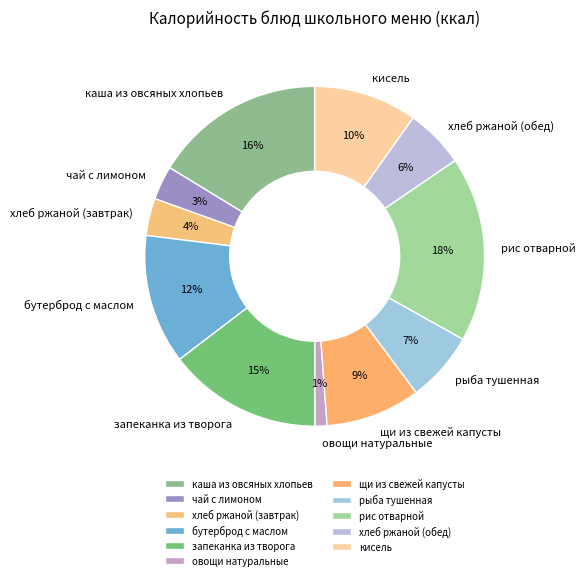

Does щи из свежей капусты account for over 50% of the chart?

No